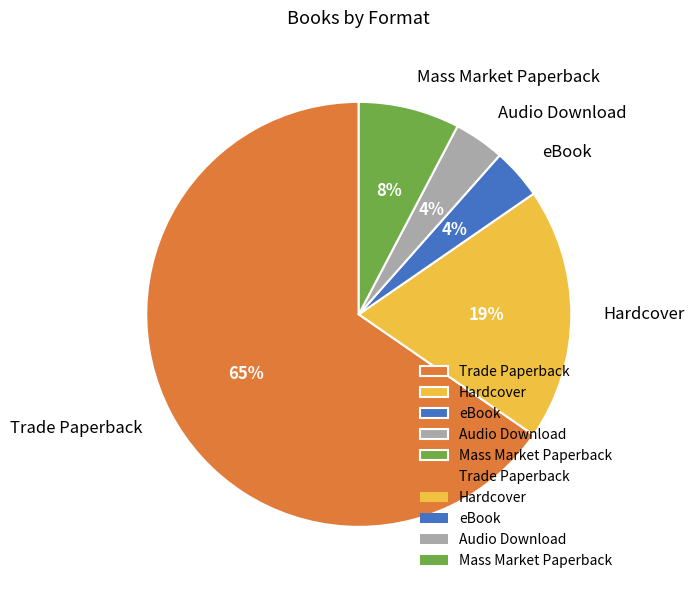

To the nearest percent, what is the difference between the Audio Download and Mass Market Paperback slice percentages?

4%